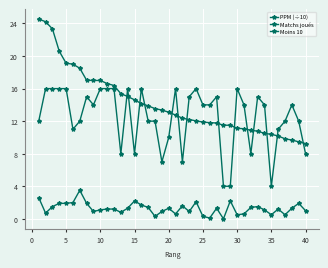

How many distinct data groups are displayed?

3